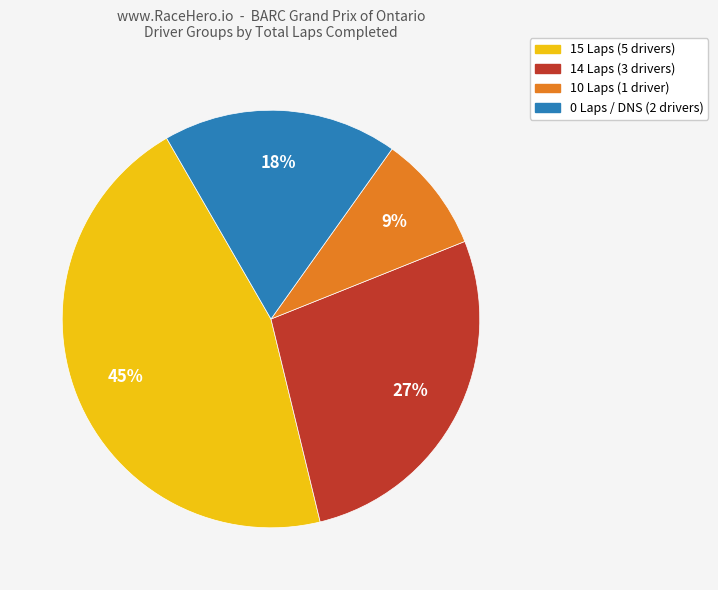

Is the sum of 10 Laps (1 driver) and 14 Laps (3 drivers) greater than half?

No